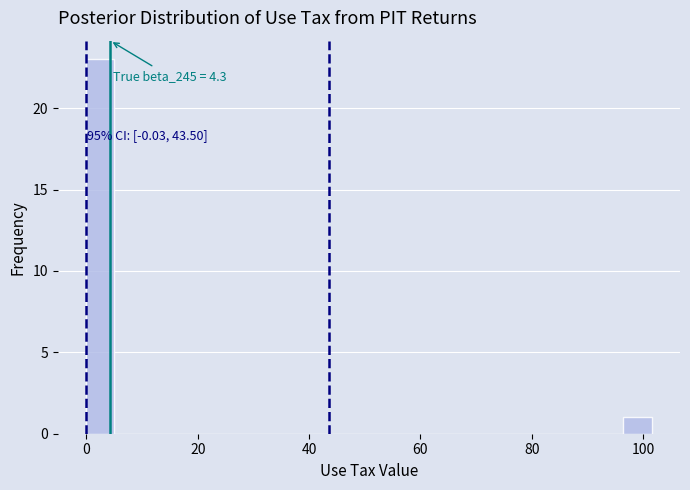

Read against the x-axis, roughly where is the centre of the tallest bar?

2